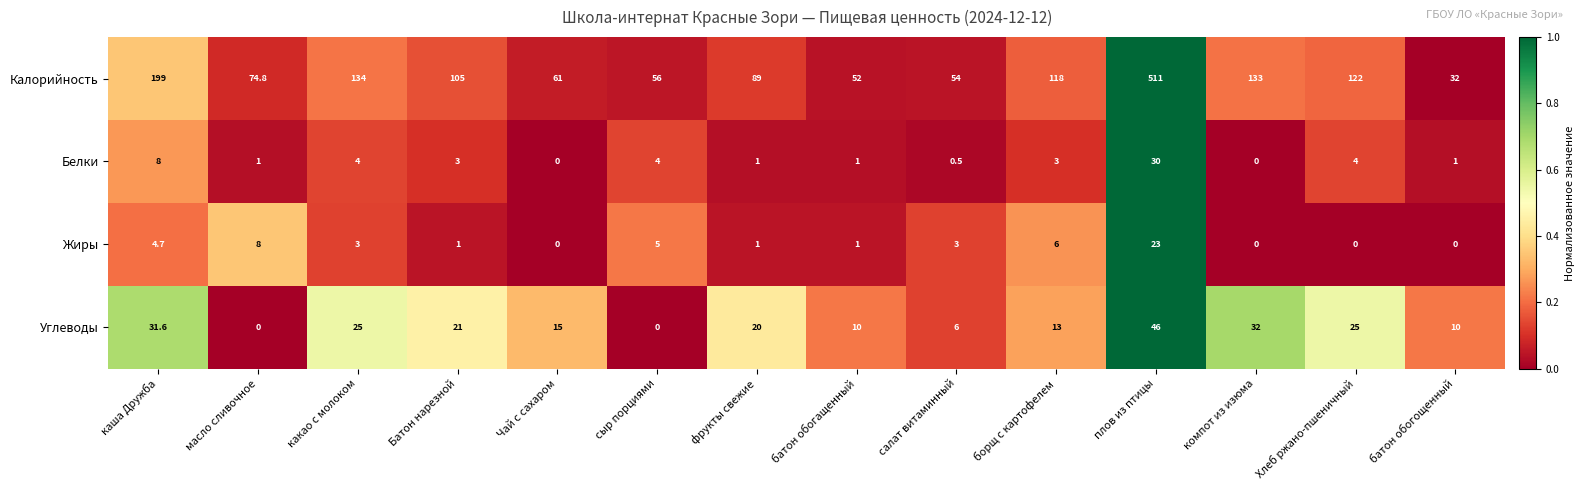

The Жиры series shows 1.0 at батон обогащенный. True or false?

True